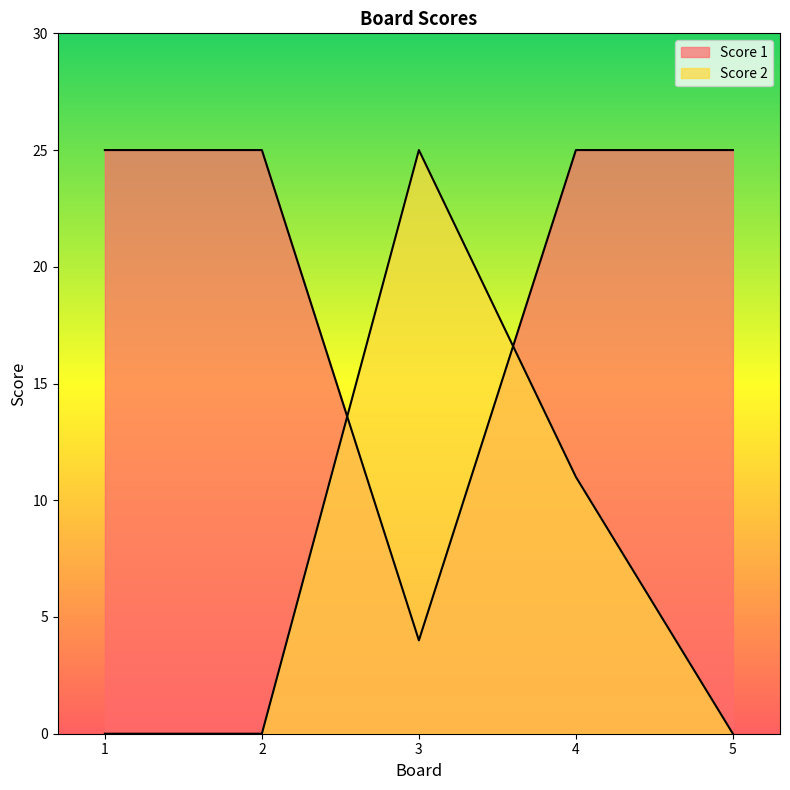

Which category has the lowest value in the Score 2 series?

1